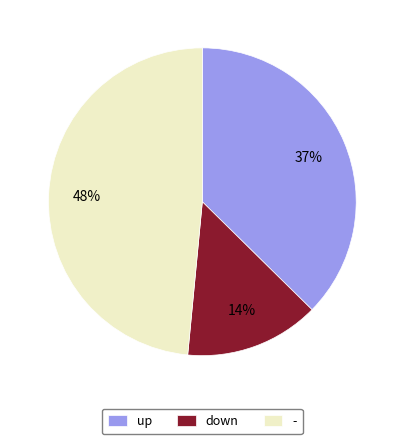

The - slice represents 54% of the pie. True or false?

False